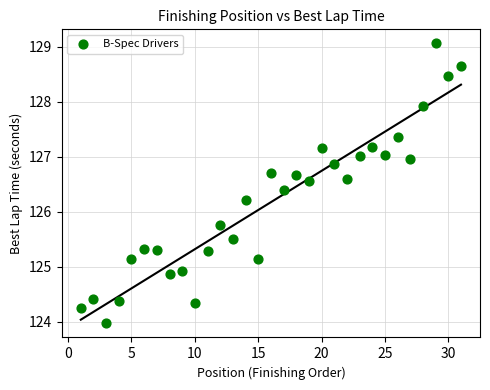

What is the range of X values (max minus min)?

30.0